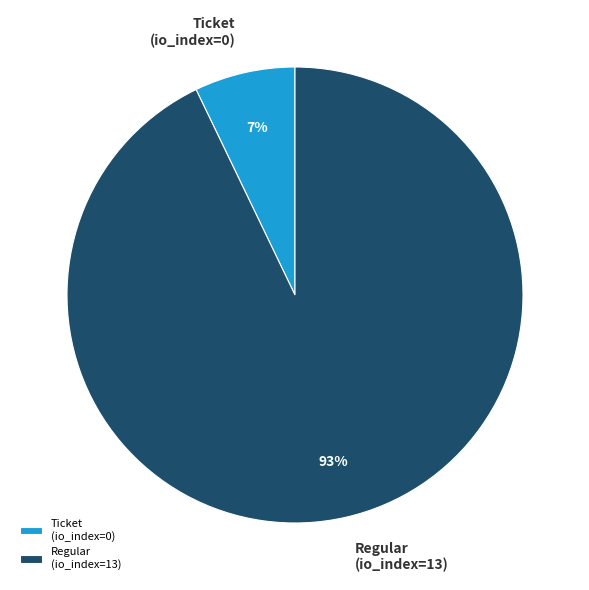

Does Regular (io_index=13) account for over 50% of the chart?

Yes